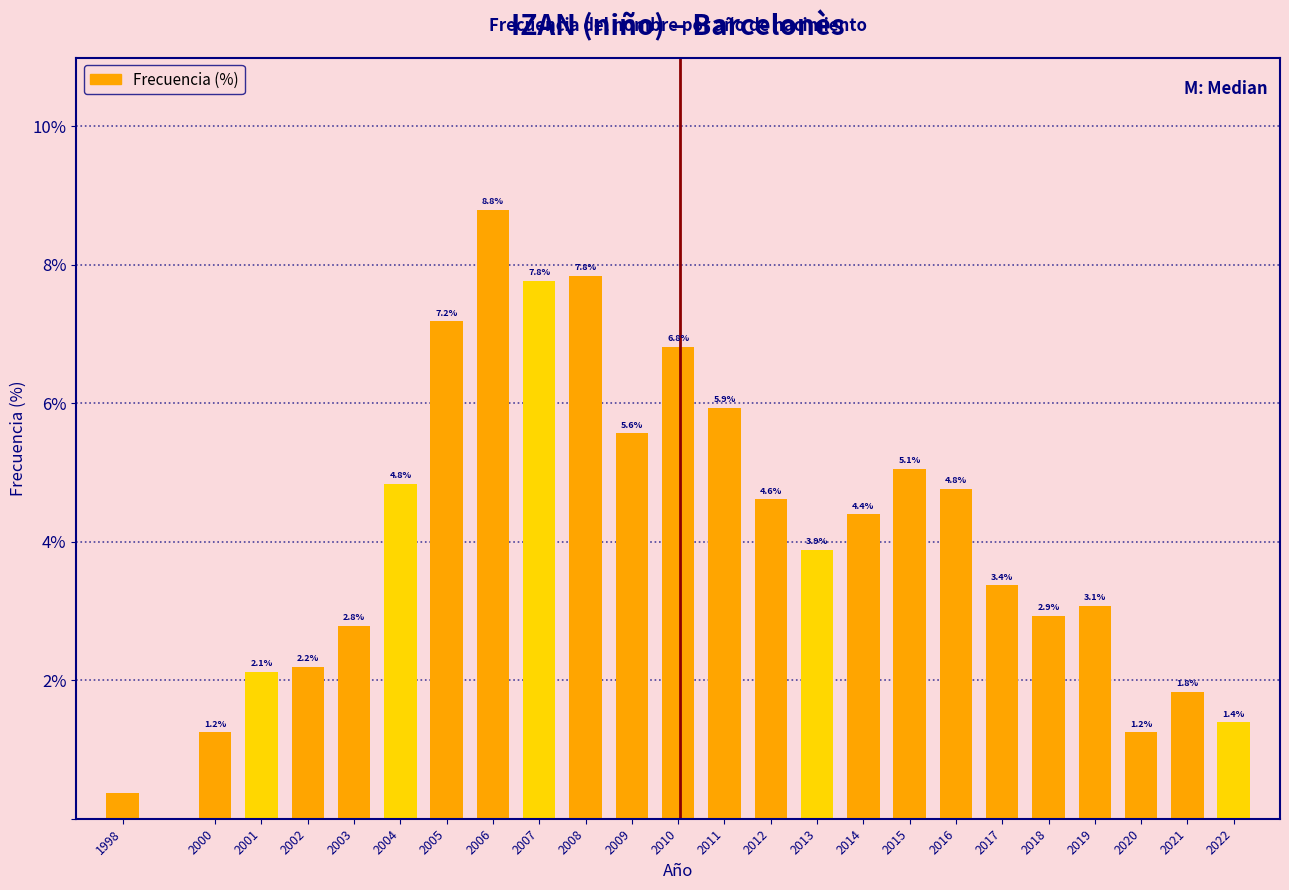

Which has a higher value, 2001 or 2000?

2001